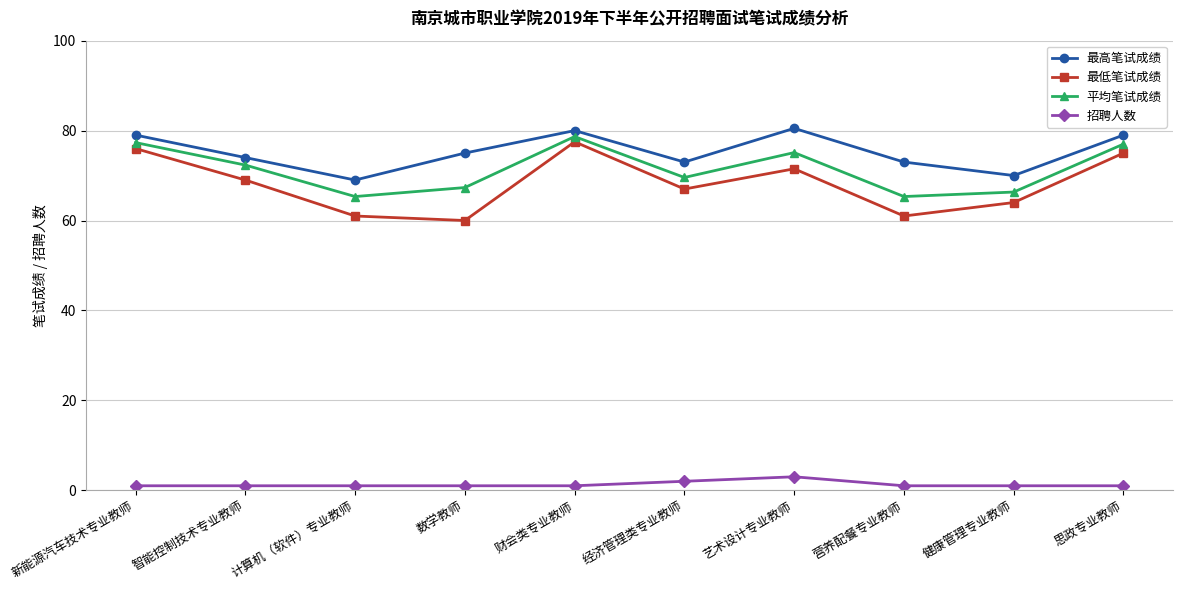

How many interior local peaks does the 最低笔试成绩 series have?

2